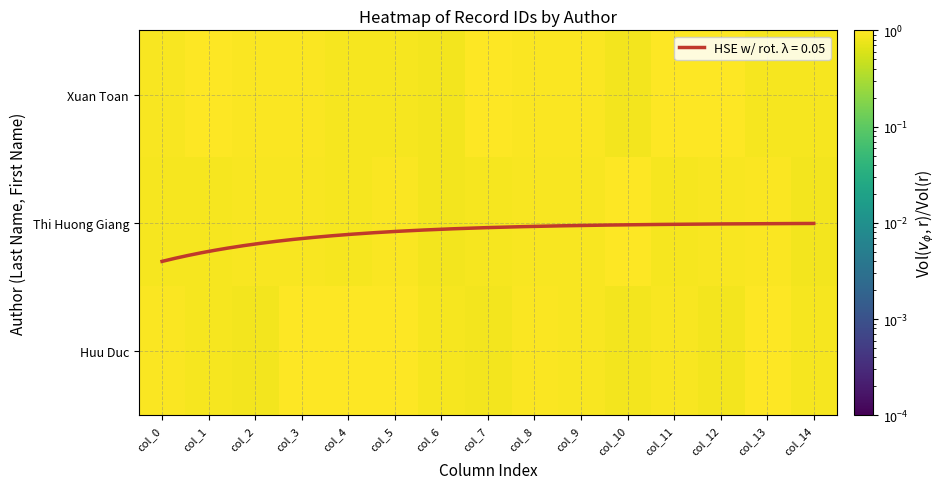

Rank the series by their maximum value, from lowest to highest.

Thi Huong Giang, Huu Duc, Xuan Toan